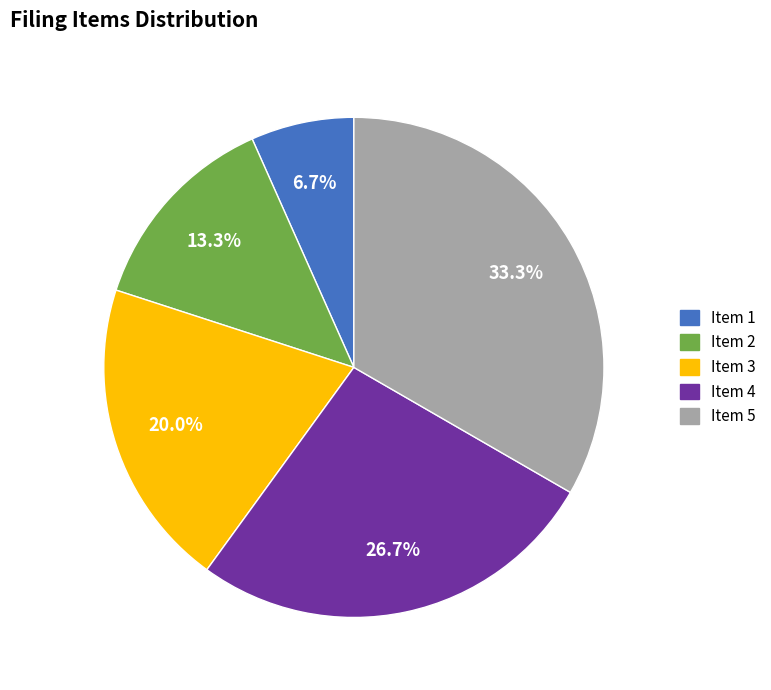

Is it true that Item 4 is 20% of the pie?

False